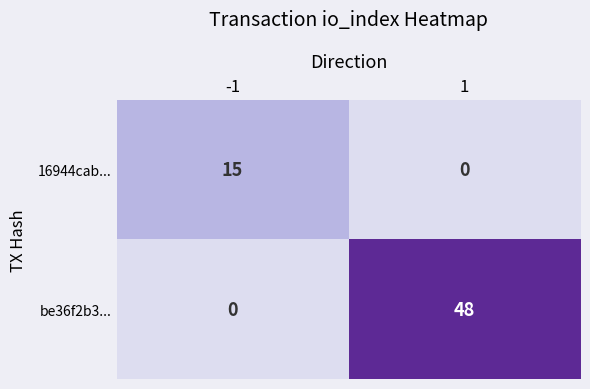

At which category is the sum across all series the highest?

1